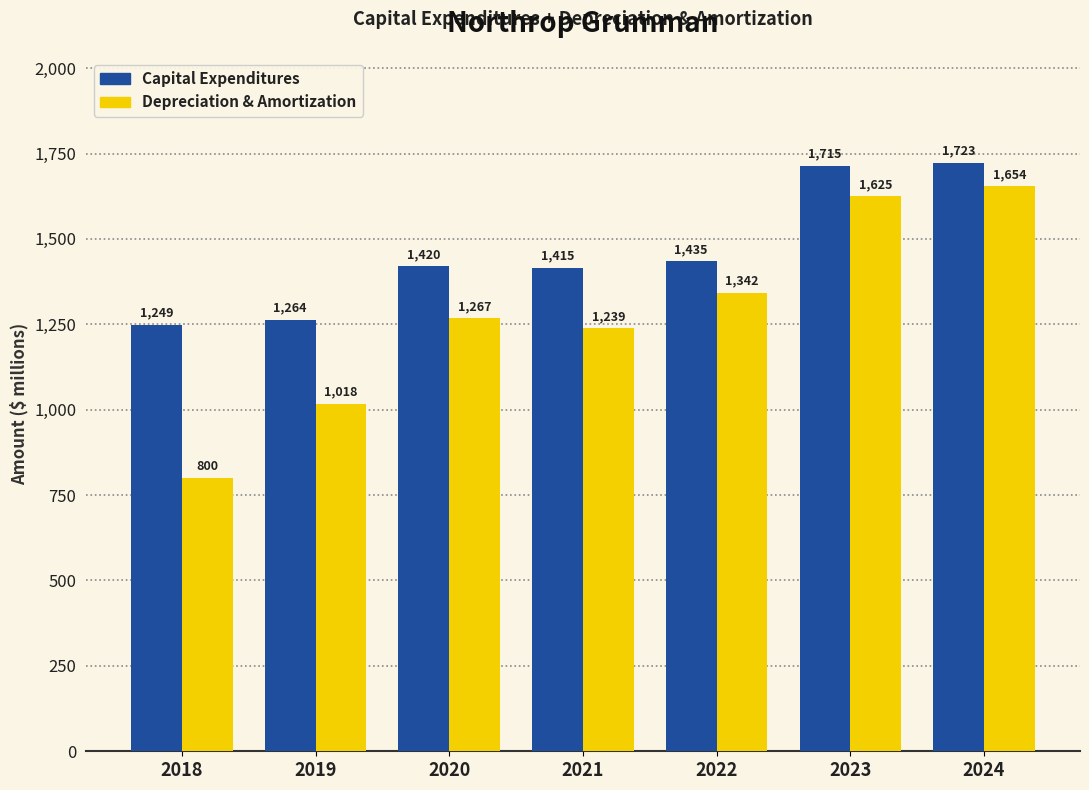

List the labels in order of Depreciation & Amortization value, largest first.

2024, 2023, 2022, 2020, 2021, 2019, 2018